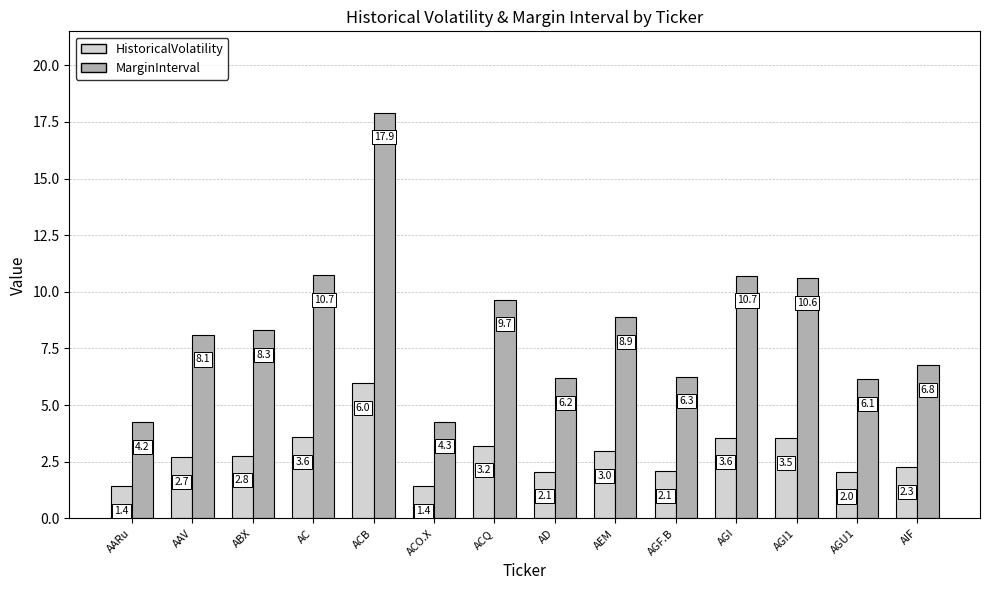

What is the minimum value for MarginInterval?

4.2